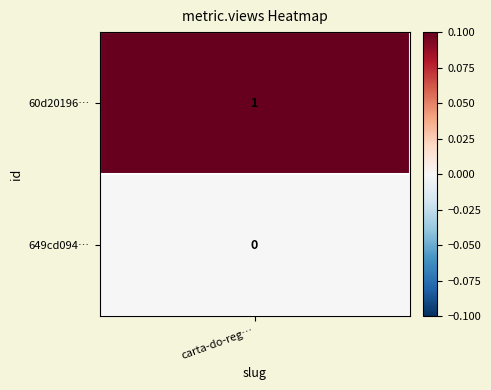

What is the sum of all values?

1